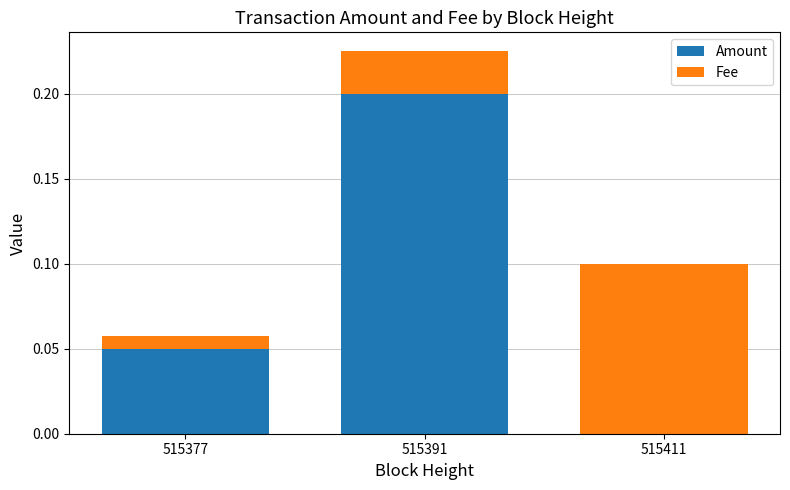

At which label does Amount reach its peak?

515391